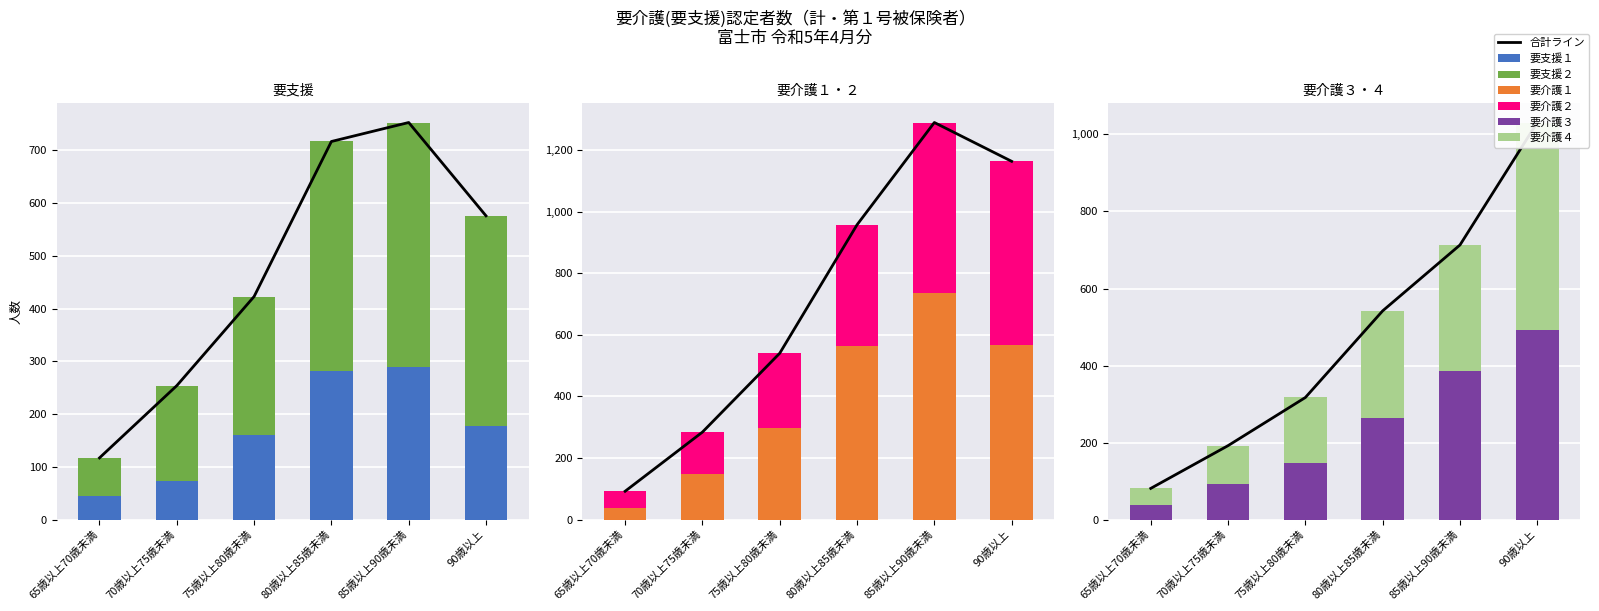

Reading left to right, list all the values displayed in this chart.

要支援１: 45	74	161	281	289	178
要支援２: 72	180	262	436	464	398
要介護１: 37	149	296	565	735	566
要介護２: 55	135	244	392	554	597
要介護３: 39	92	148	264	386	492
要介護４: 42	100	169	278	327	539